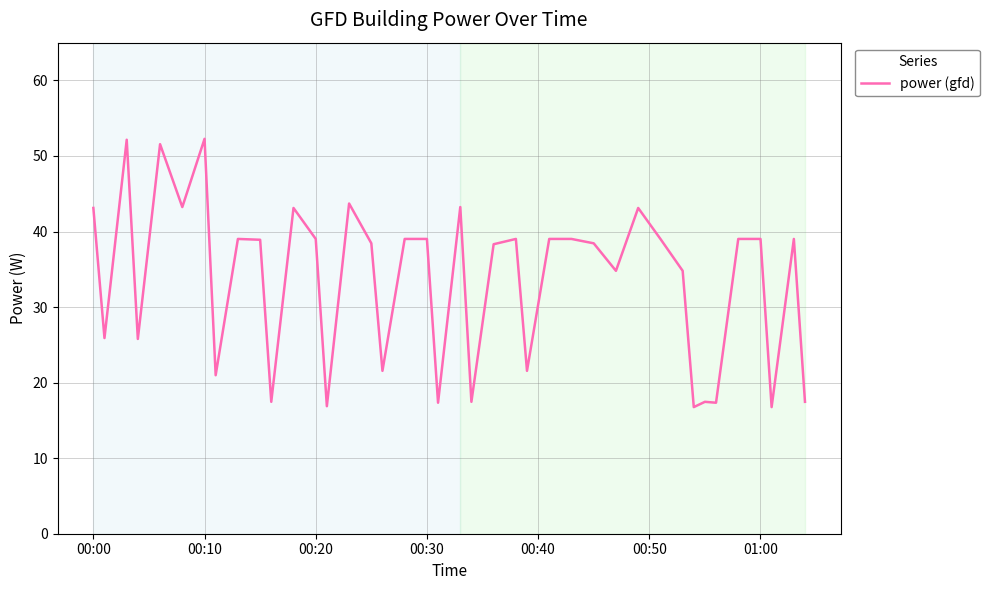

What is the greatest value displayed?

52.3